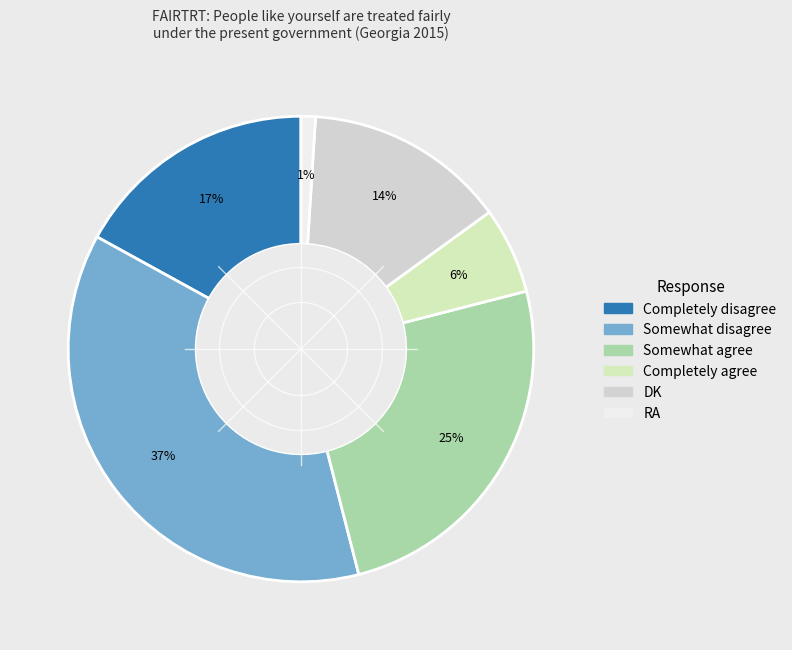

Which has a higher value, Somewhat disagree or Completely agree?

Somewhat disagree